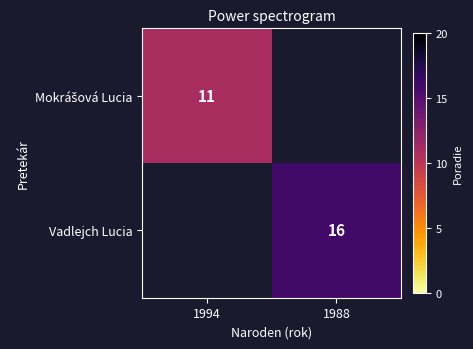

At how many categories does at least one series exceed 12?

1